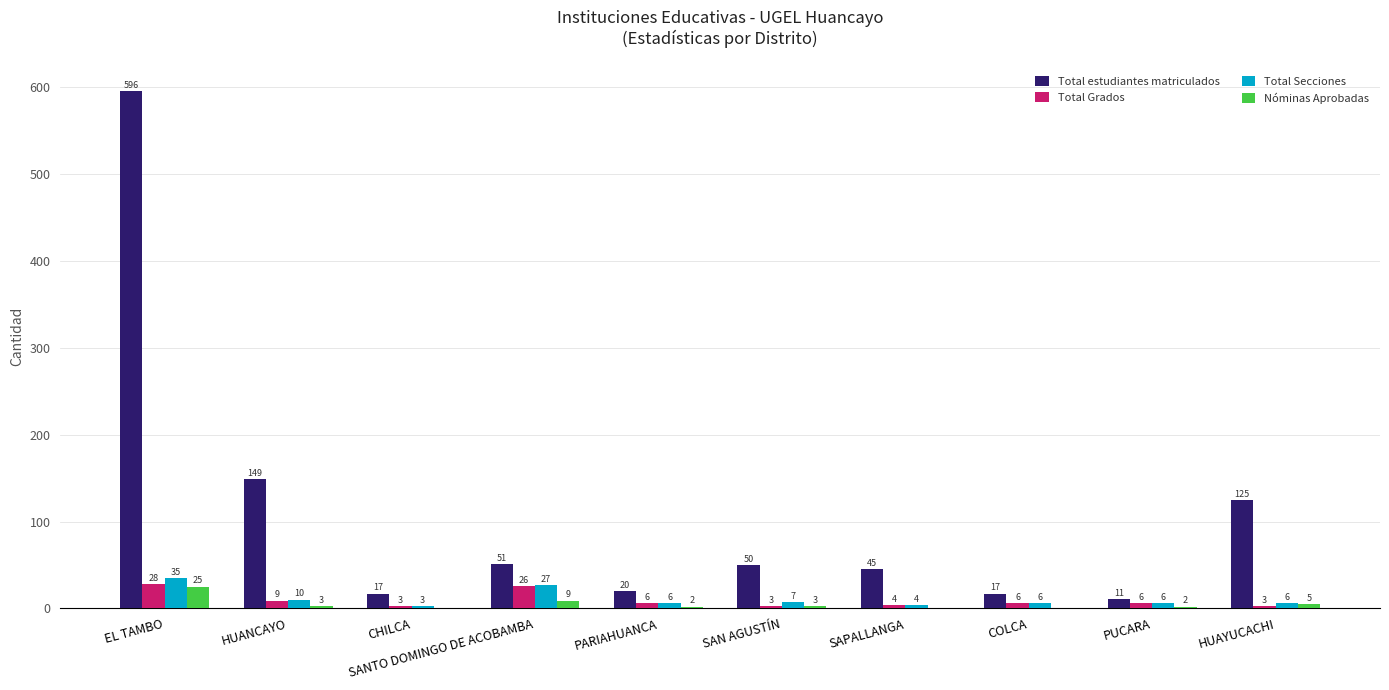

What is the sum of the Total Grados values at CHILCA and SAN AGUSTÍN?

6